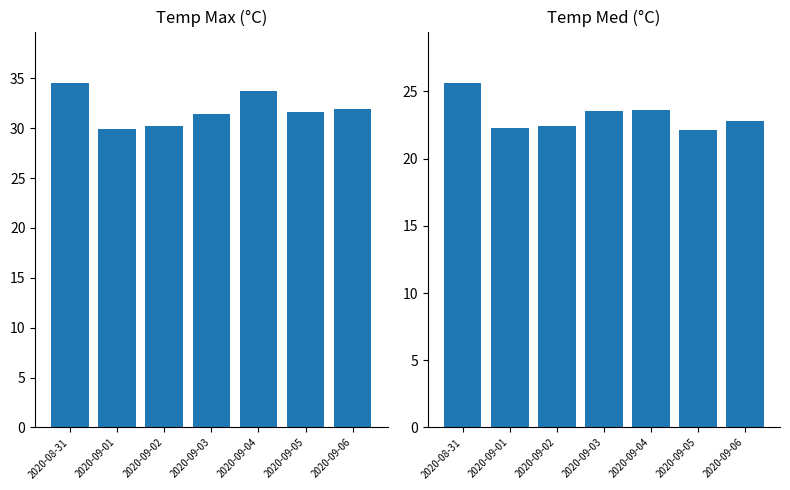

List the series in order of their overall mean, highest first.

Temp Max (°C), Temp Med (°C)